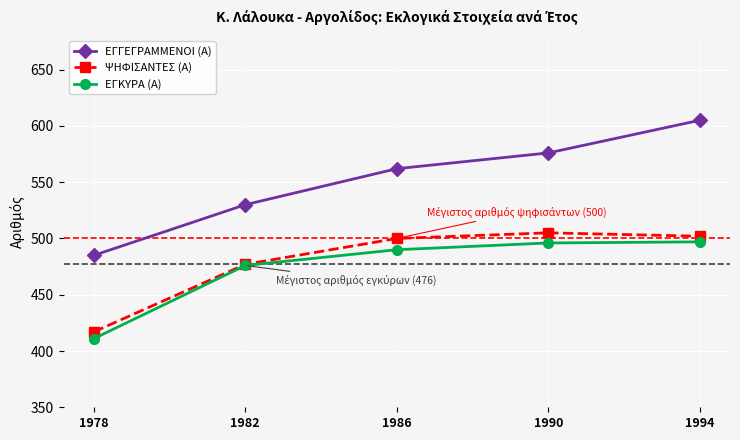

What is the difference between the second highest and minimum values in the ΕΓΚΥΡΑ (Α) series?

85